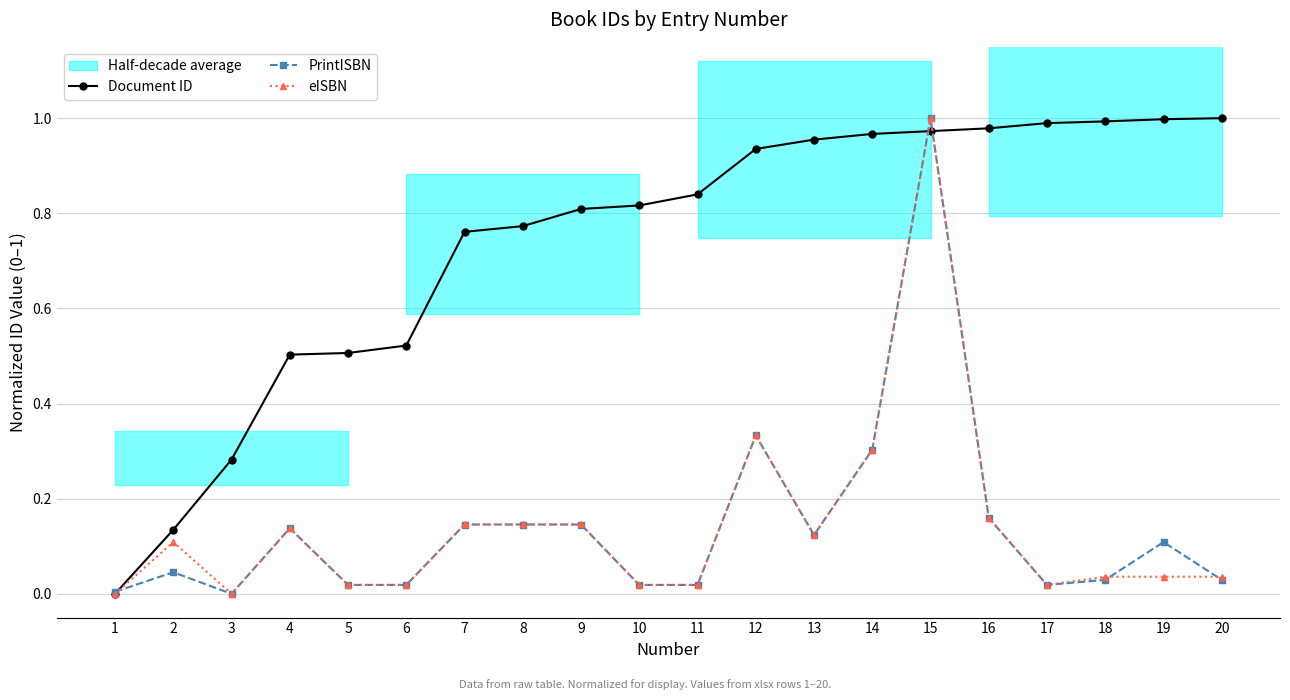

Reading right to left, extract all data points from this chart.

Document ID: 20=1.0	19=1.0	18=1.0	17=1.0	16=1.0	15=1.0	14=1.0	13=1.0	12=0.9	11=0.8	10=0.8	9=0.8	8=0.8	7=0.8	6=0.5	5=0.5	4=0.5	3=0.3	2=0.1	1=0.0
PrintISBN: 20=0.0	19=0.1	18=0.0	17=0.0	16=0.2	15=1.0	14=0.3	13=0.1	12=0.3	11=0.0	10=0.0	9=0.1	8=0.1	7=0.1	6=0.0	5=0.0	4=0.1	3=0.0	2=0.0	1=0.0
eISBN: 20=0.0	19=0.0	18=0.0	17=0.0	16=0.2	15=1.0	14=0.3	13=0.1	12=0.3	11=0.0	10=0.0	9=0.1	8=0.1	7=0.1	6=0.0	5=0.0	4=0.1	3=0.0	2=0.1	1=0.0